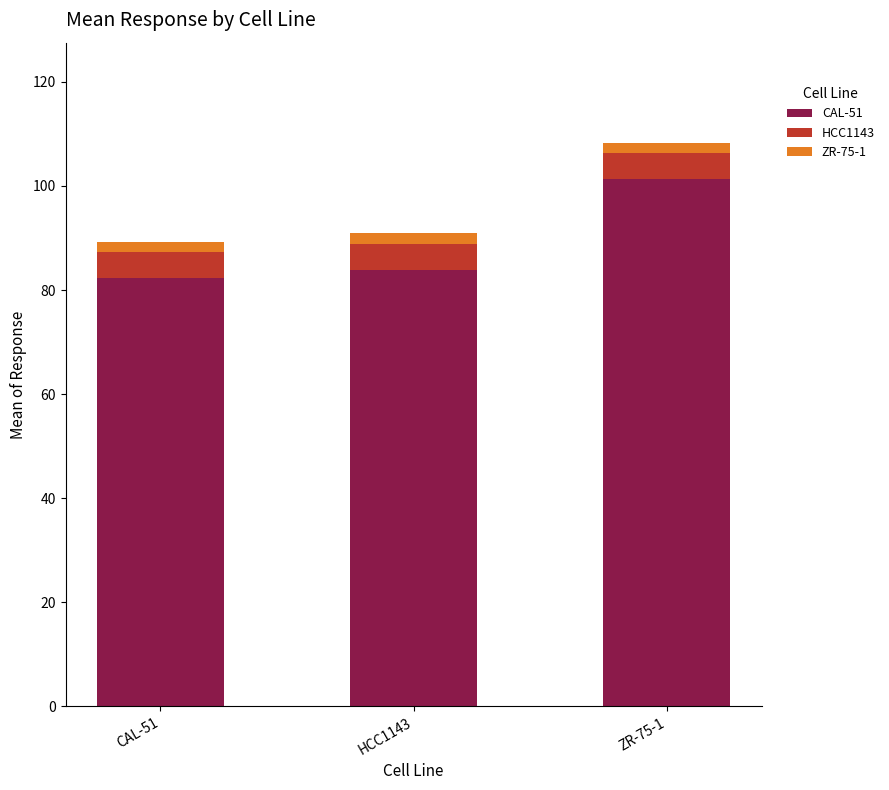

At which category is the sum across all series the highest?

ZR-75-1